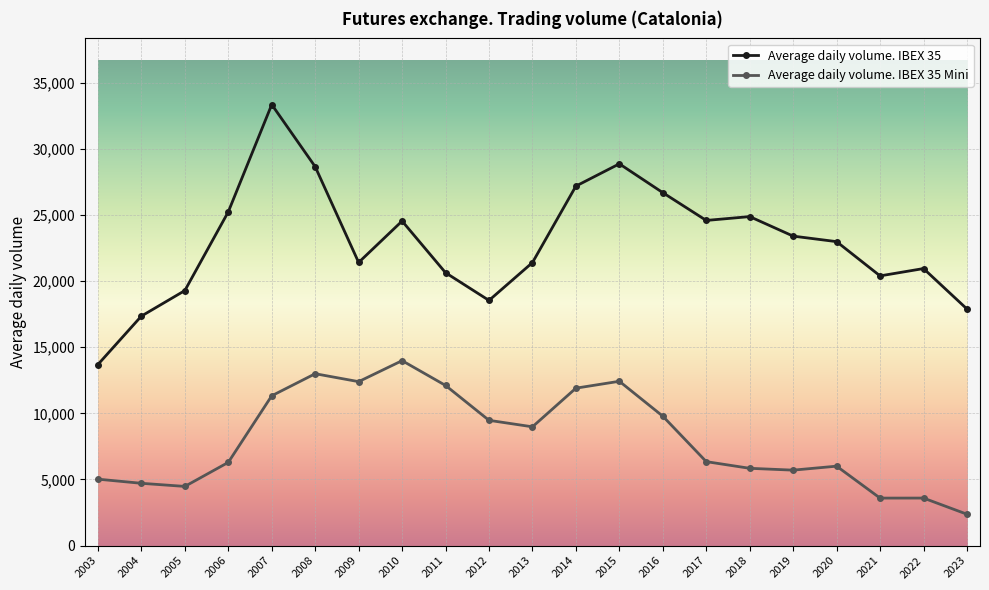

What is the difference between the Average daily volume. IBEX 35 values at 2013 and 2018?

3476